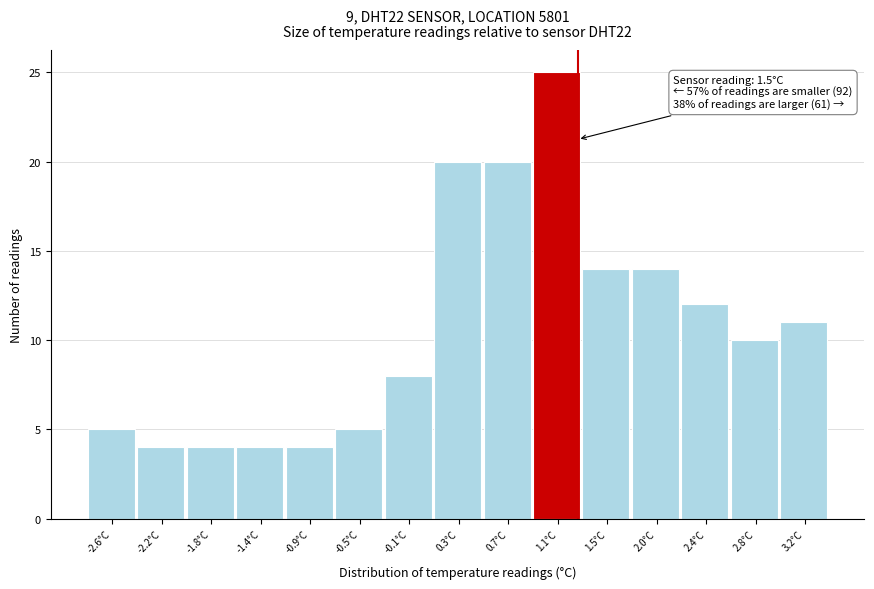

Reading right to left, list all the values displayed in this chart.

3.2°C=11	2.8°C=10	2.4°C=12	2.0°C=14	1.5°C=14	1.1°C=25	0.7°C=20	0.3°C=20	-0.1°C=8	-0.5°C=5	-0.9°C=4	-1.4°C=4	-1.8°C=4	-2.2°C=4	-2.6°C=5